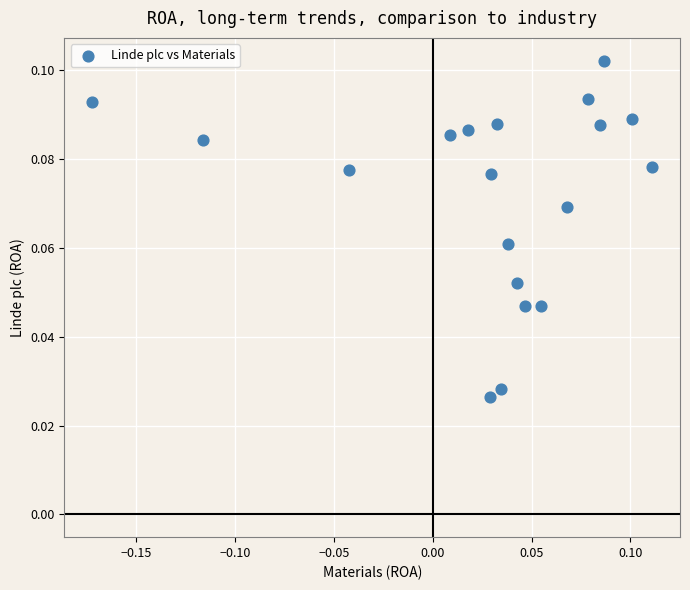

What is the range of X values (max minus min)?

0.3